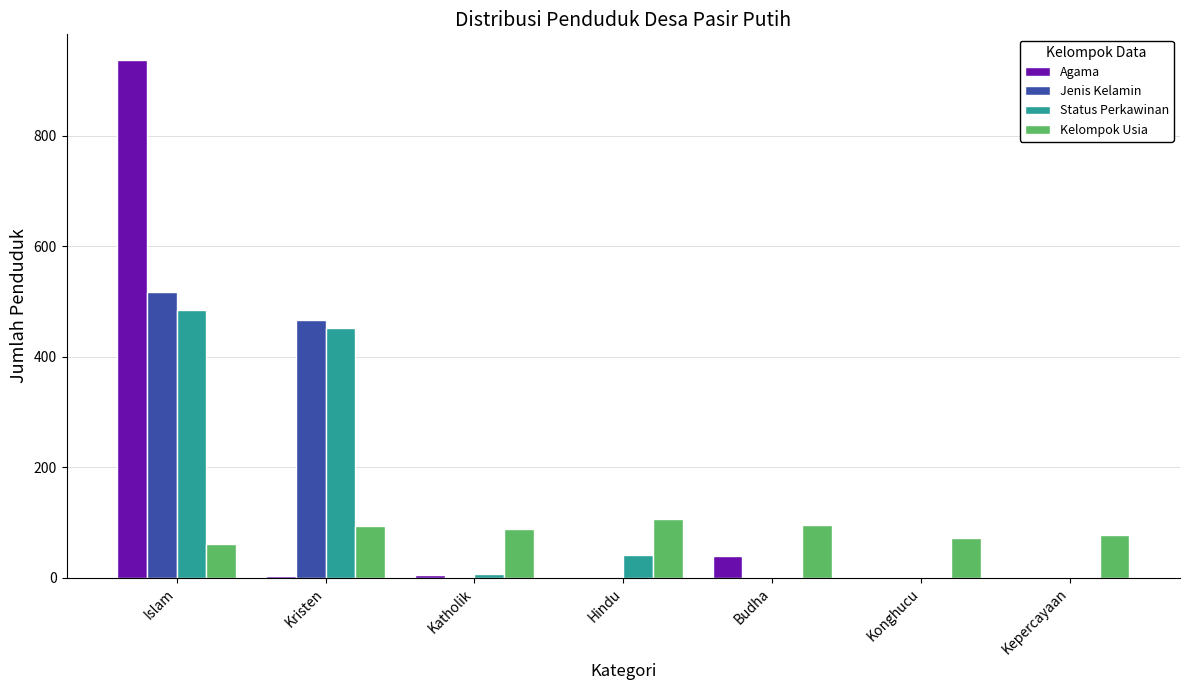

What is the spread (max minus min) of values at Islam?

876